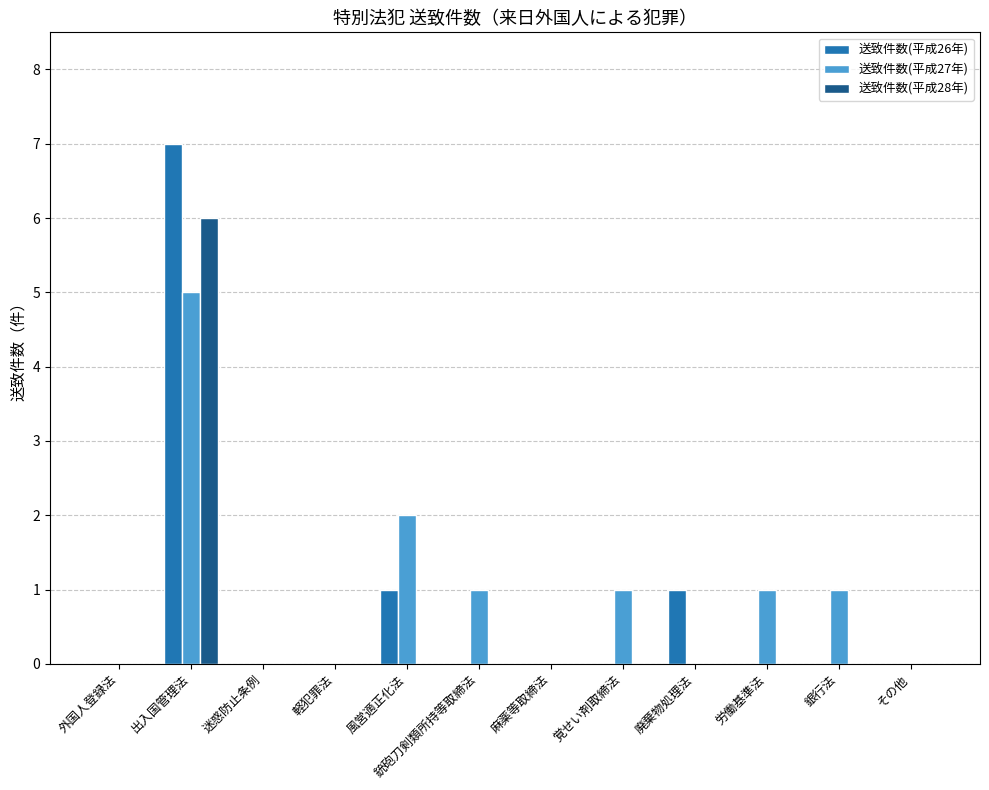

Is the value of 送致件数(平成26年) at 銃砲刀剣類所持等取締法 greater than the value of 送致件数(平成27年) at 風営適正化法?

No